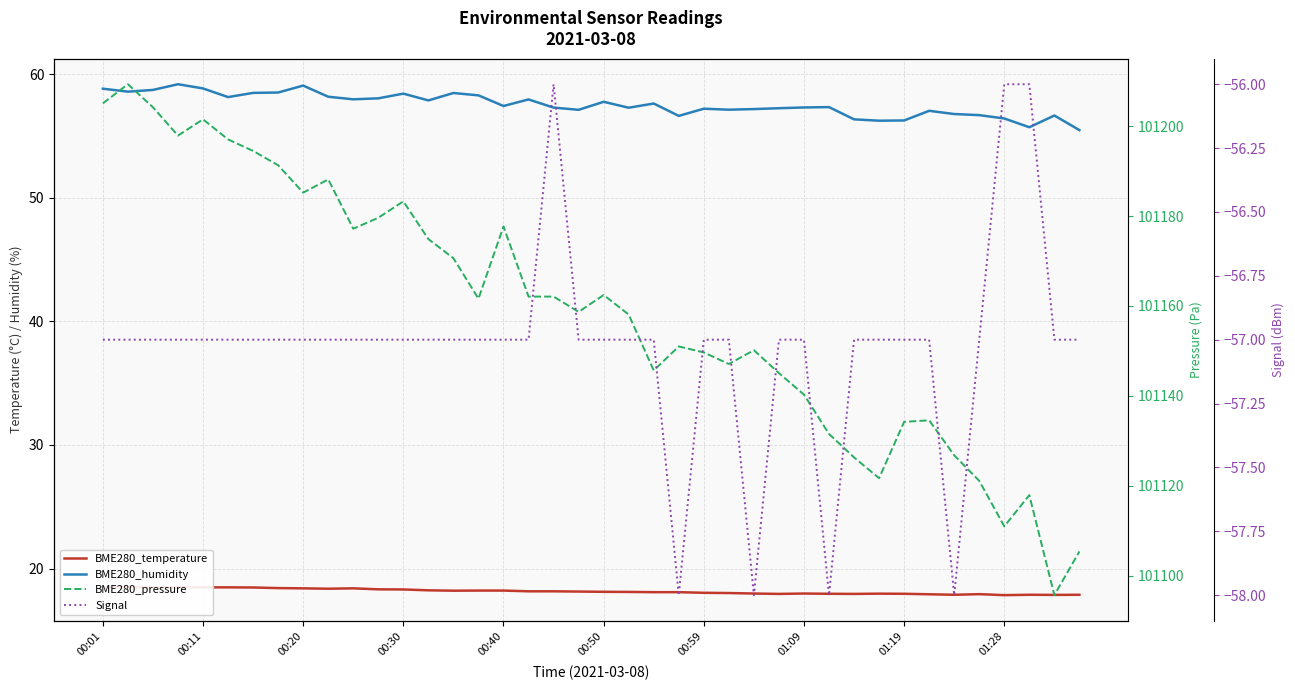

In BME280_pressure, how many points are lower than both neighbors (excluding endpoints)?

10